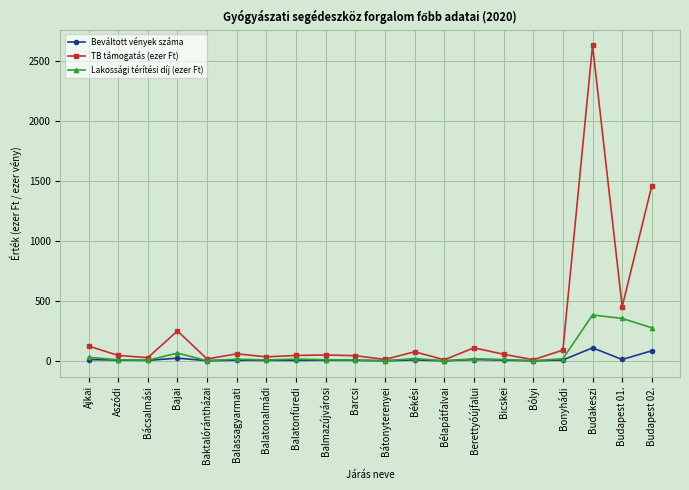

Which series ends up on top after the final intersection of Beváltott vények száma and Lakossági térítési díj (ezer Ft)?

Lakossági térítési díj (ezer Ft)